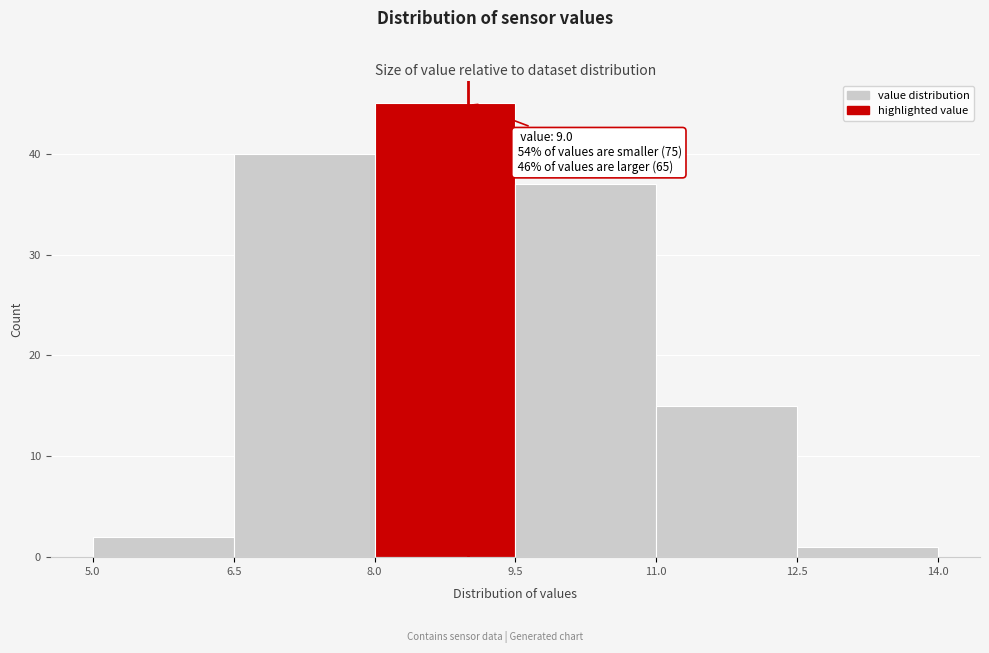

Which range on the x-axis has the tallest bar?

8.0 to 9.5